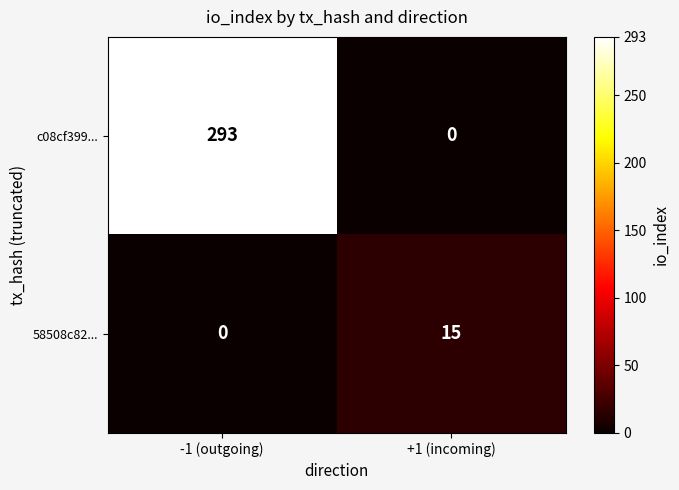

Rank the categories by c08cf399... value from highest to lowest.

-1 (outgoing), +1 (incoming)